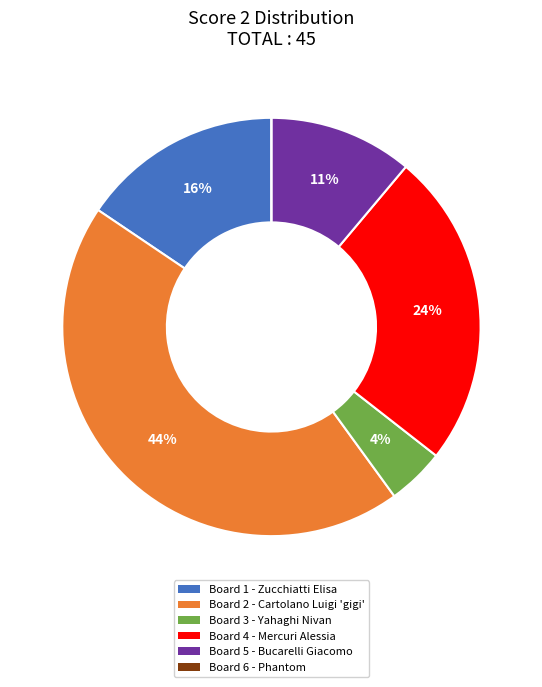

What is the largest slice in the pie chart?

Board 2 - Cartolano Luigi 'gigi'